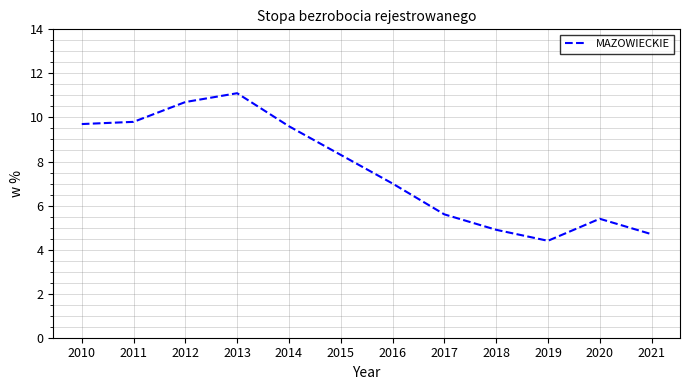

How many series are shown in this chart?

1